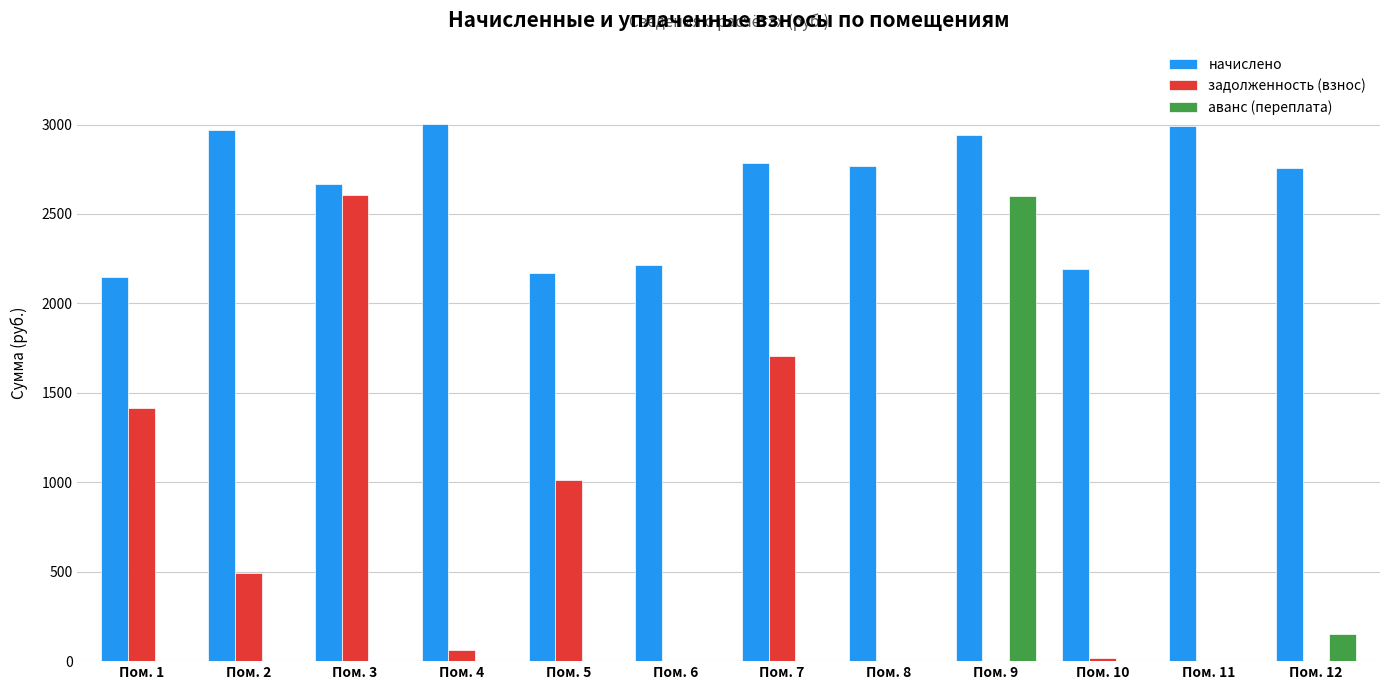

The аванс (переплата) series shows 0.0 at Пом. 3. True or false?

True